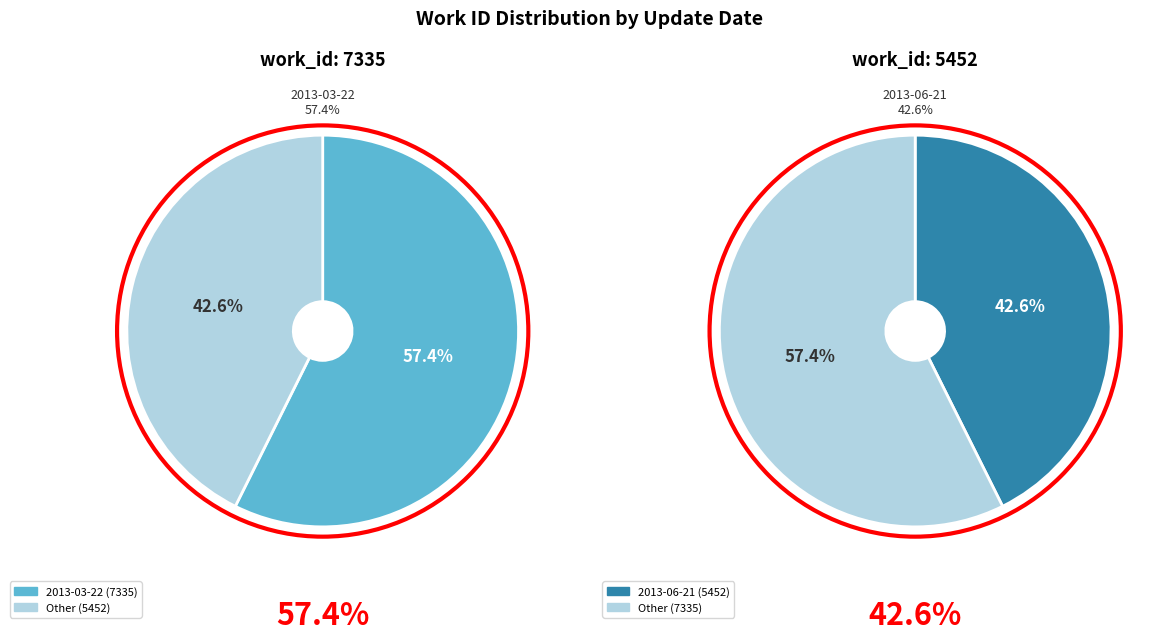

To the nearest percent, what is the difference between the largest and smallest slice percentages?

15%